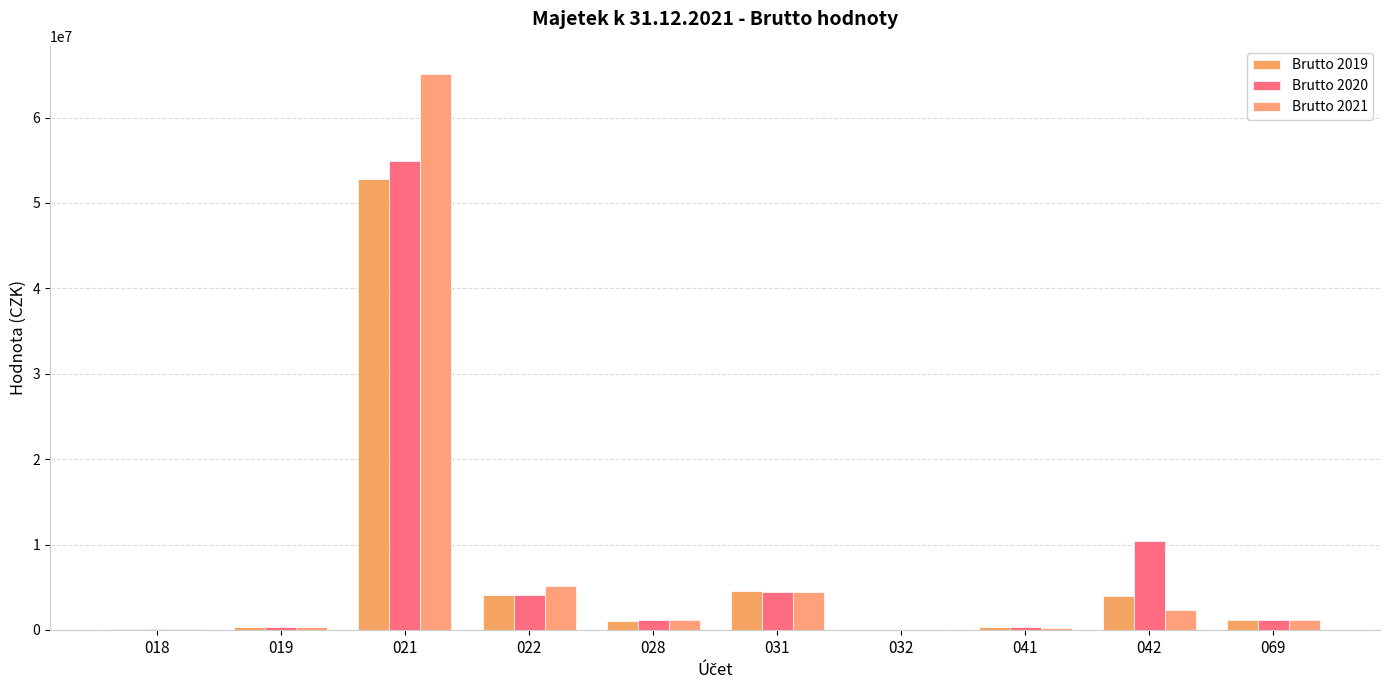

Which label corresponds to the largest value in the chart?

021